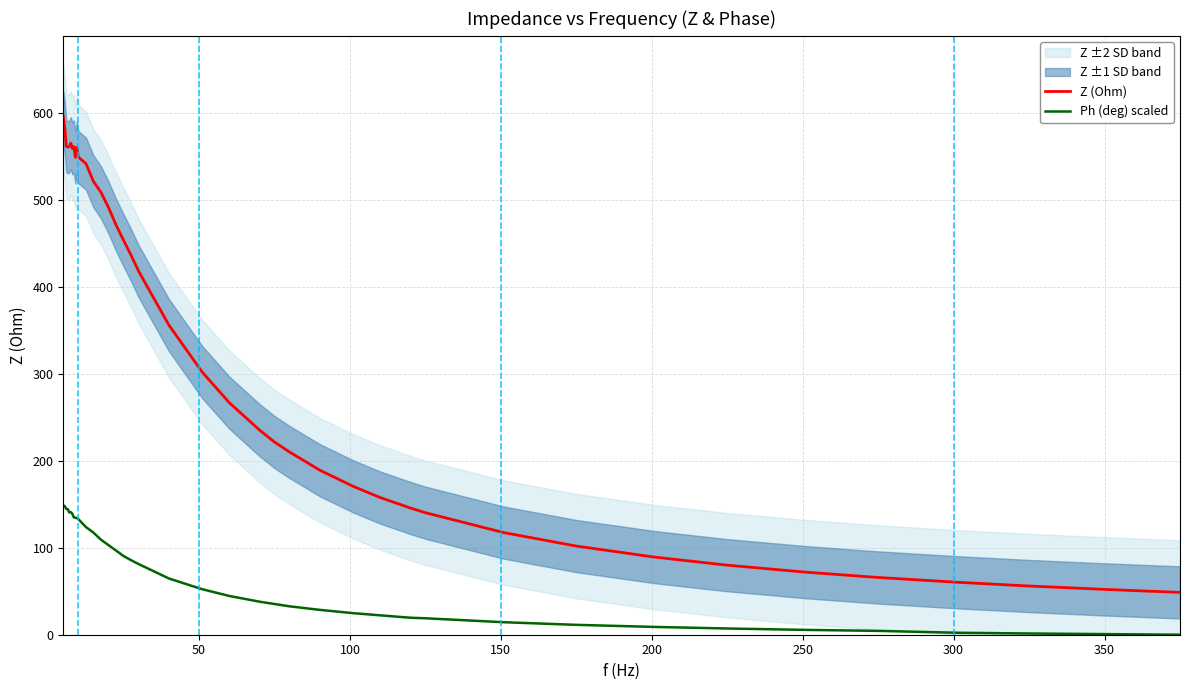

Rank the series by their maximum value, from highest to lowest.

Z (Ohm), Ph (deg) scaled